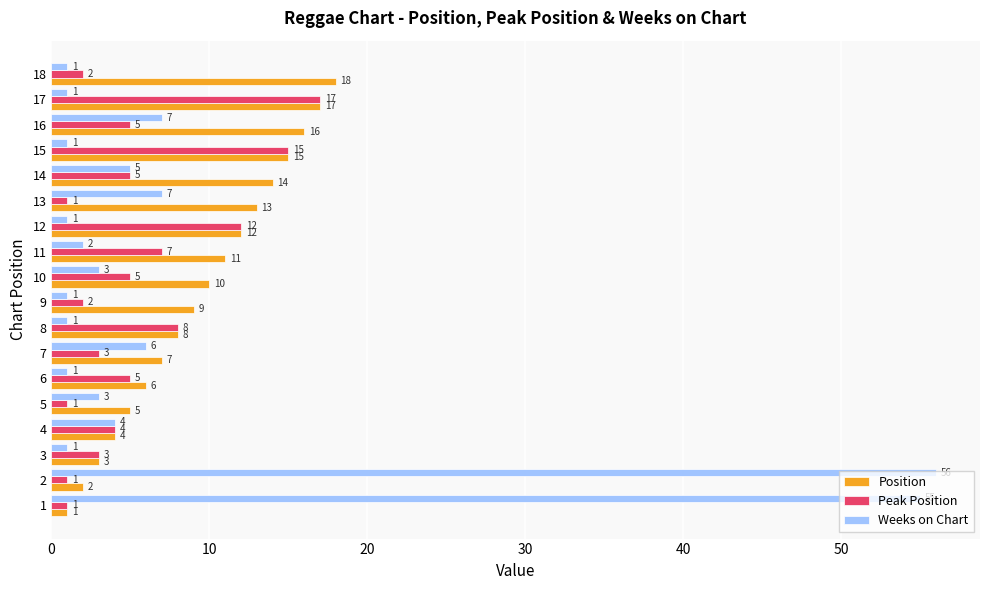

At which category is the sum across all series the highest?

2